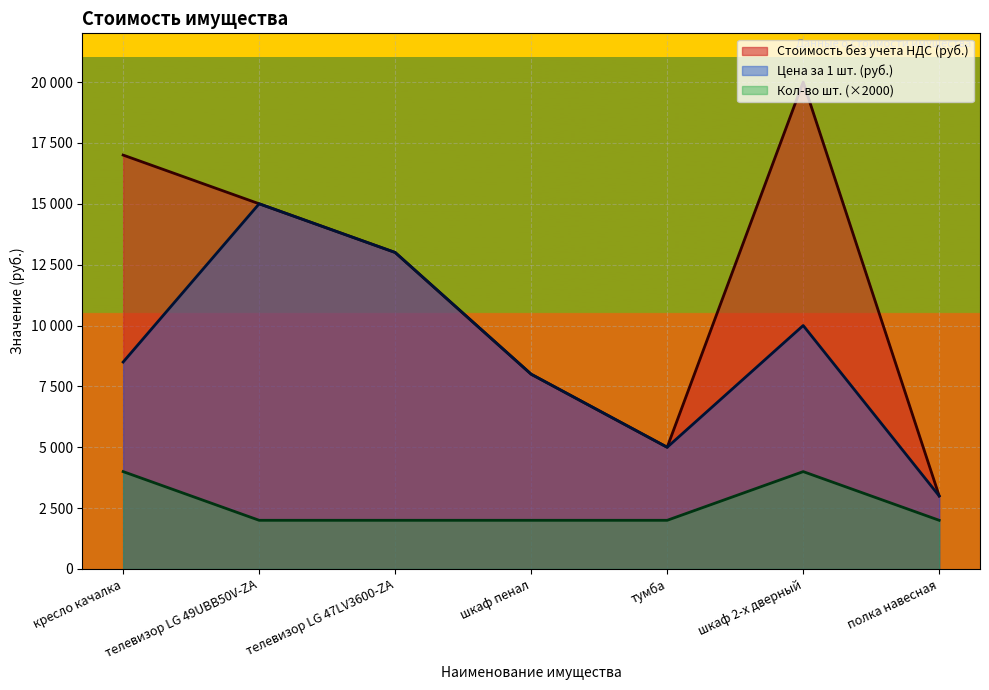

Rank the categories by Кол-во шт. value from lowest to highest.

телевизор LG 49UBB50V-ZA, телевизор LG 47LV3600-ZA, шкаф пенал, тумба, полка навесная, кресло качалка, шкаф 2-х дверный